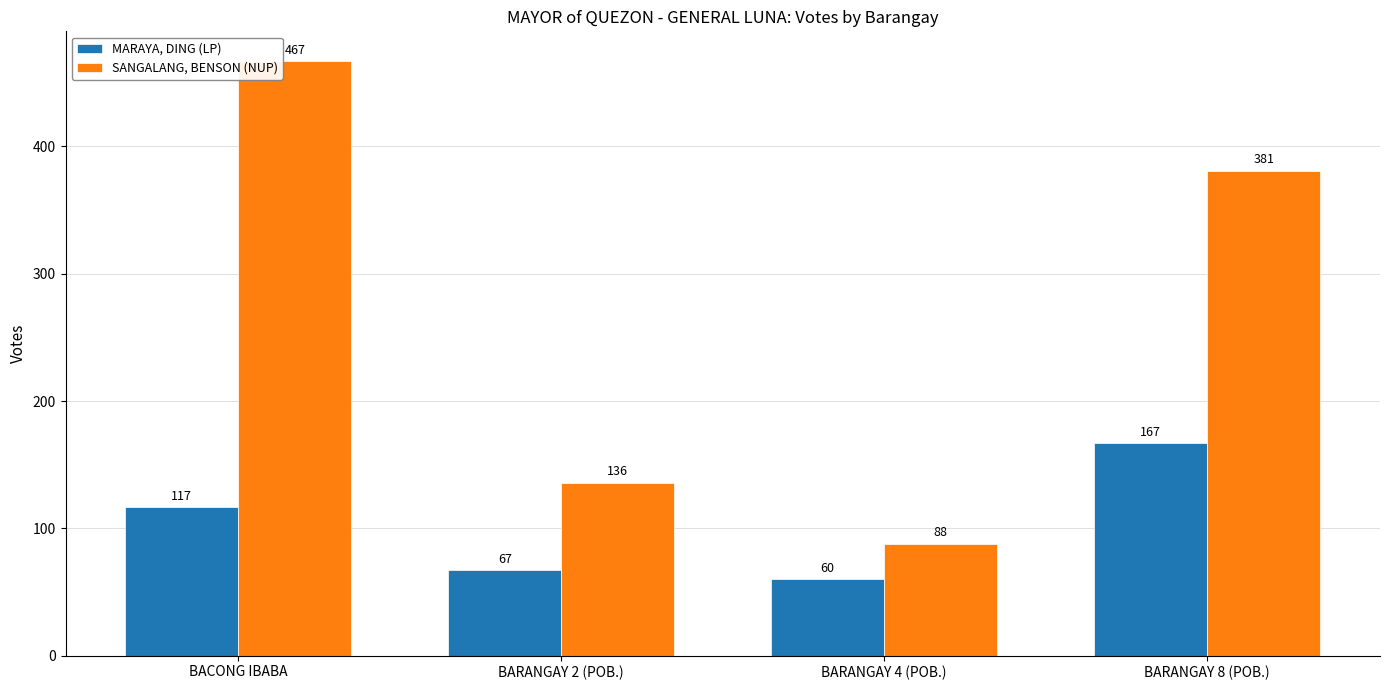

Is the value of SANGALANG, BENSON (NUP) at BARANGAY 8 (POB.) greater than the value of MARAYA, DING (LP) at BACONG IBABA?

Yes